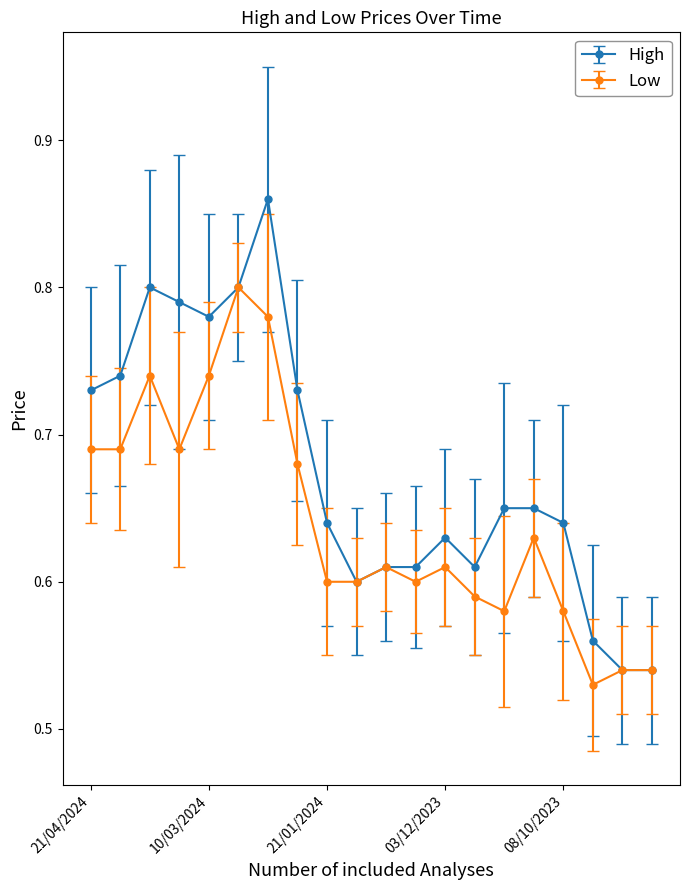

At how many categories does at least one series exceed 0?

20